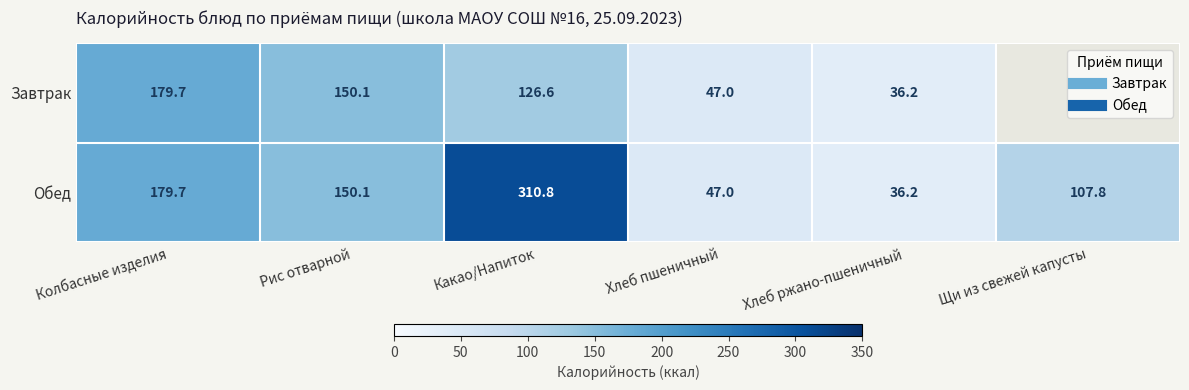

At which category is the sum across all series the highest?

Какао/Напиток